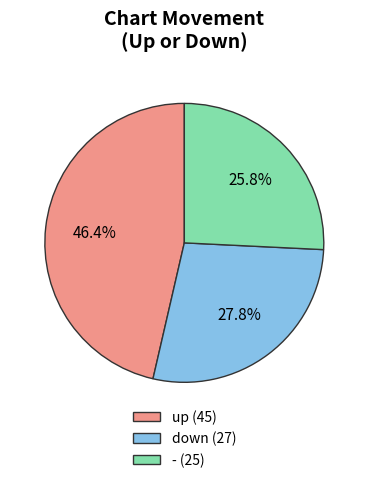

To the nearest percent, what portion does up represent?

46%